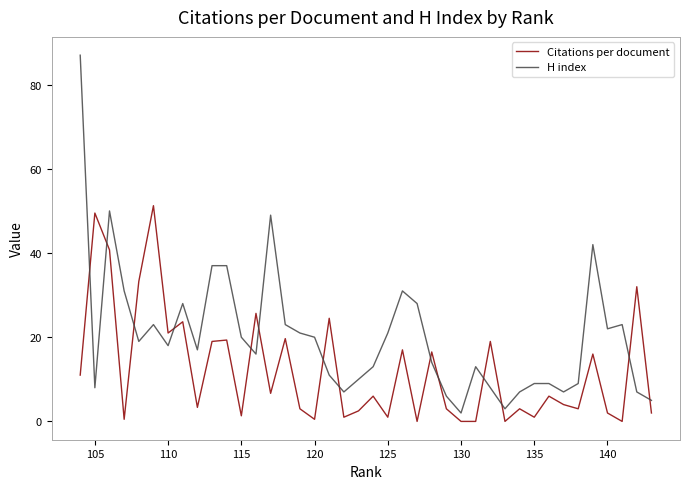

How many values in the H index series are below 18?

20